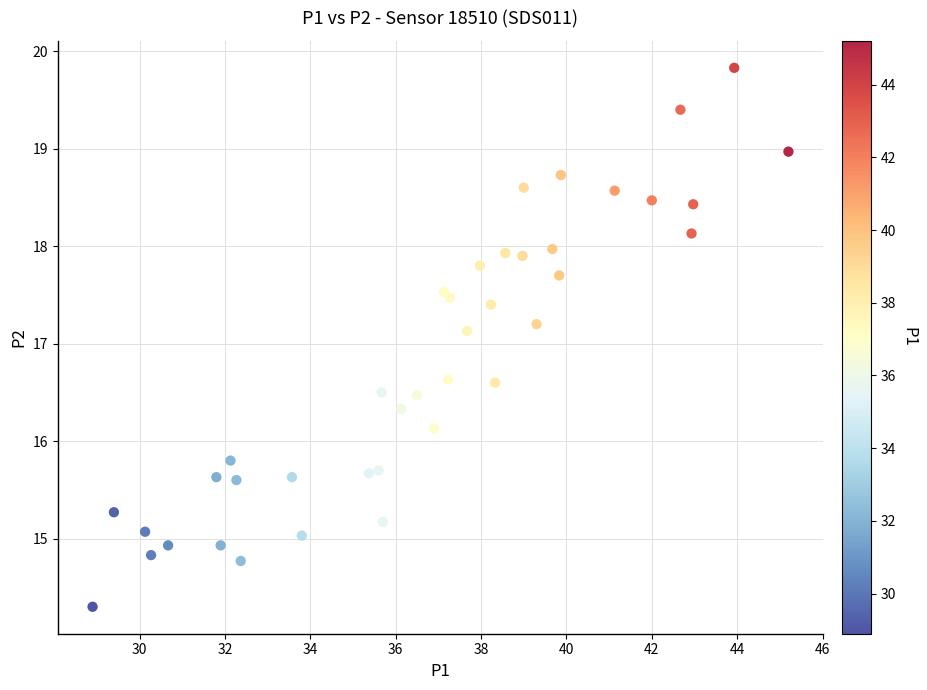

What Y value in the scatter plot is closest to 17?

17.1